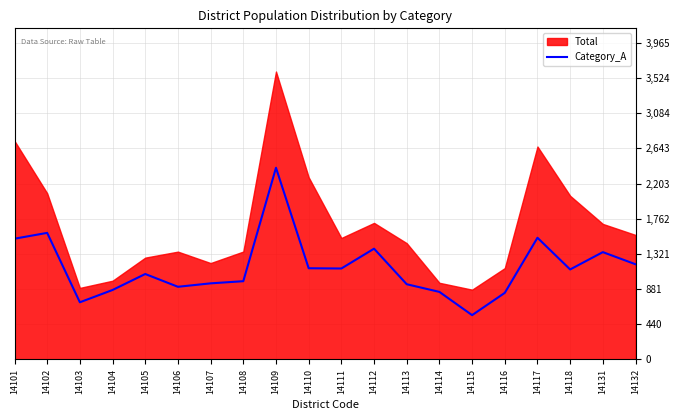

What is the maximum value for Category_A?

2400